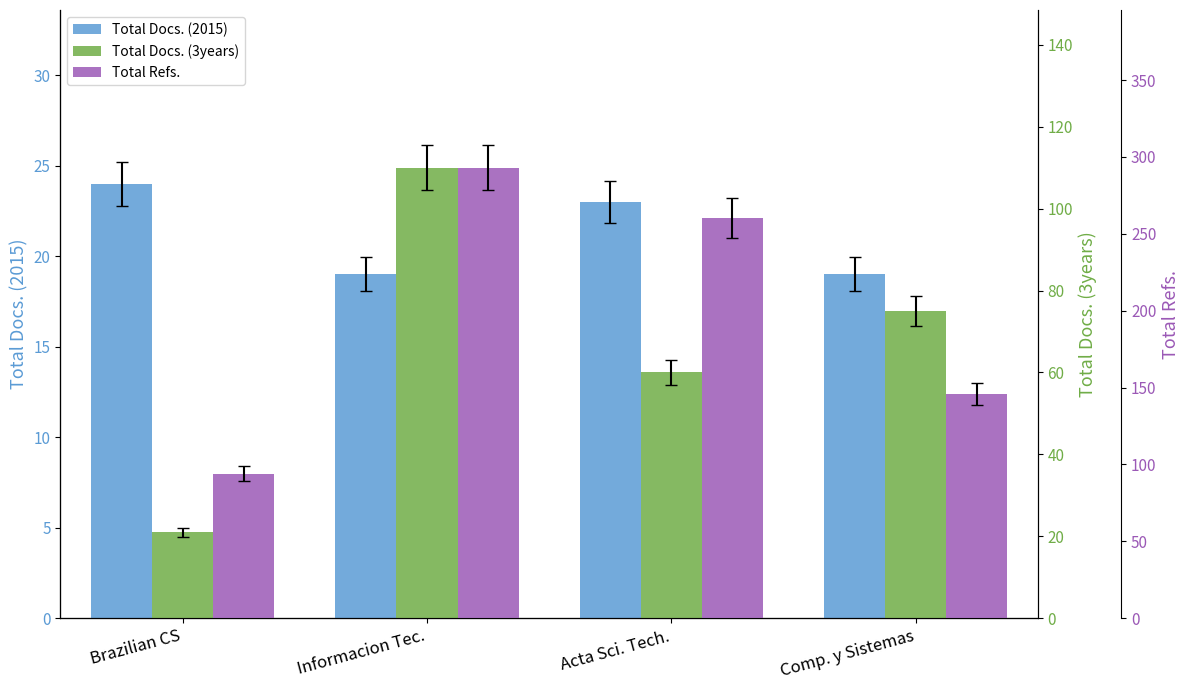

At which category is the sum across all series the highest?

Informacion Tec.